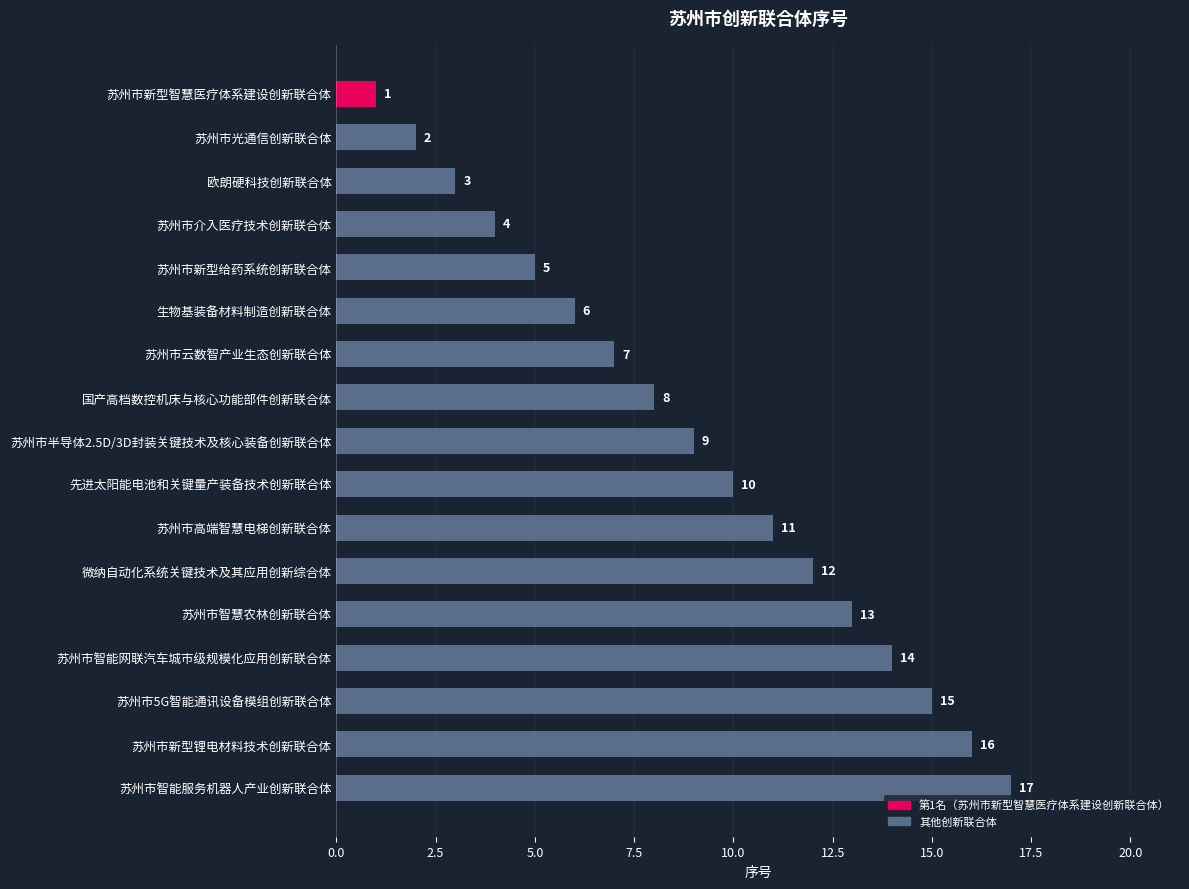

List the labels in order of value, smallest first.

苏州市新型智慧医疗体系建设创新联合体, 苏州市光通信创新联合体, 欧朗硬科技创新联合体, 苏州市介入医疗技术创新联合体, 苏州市新型给药系统创新联合体, 生物基装备材料制造创新联合体, 苏州市云数智产业生态创新联合体, 国产高档数控机床与核心功能部件创新联合体, 苏州市半导体2.5D/3D封装关键技术及核心装备创新联合体, 先进太阳能电池和关键量产装备技术创新联合体, 苏州市高端智慧电梯创新联合体, 微纳自动化系统关键技术及其应用创新综合体, 苏州市智慧农林创新联合体, 苏州市智能网联汽车城市级规模化应用创新联合体, 苏州市5G智能通讯设备模组创新联合体, 苏州市新型锂电材料技术创新联合体, 苏州市智能服务机器人产业创新联合体